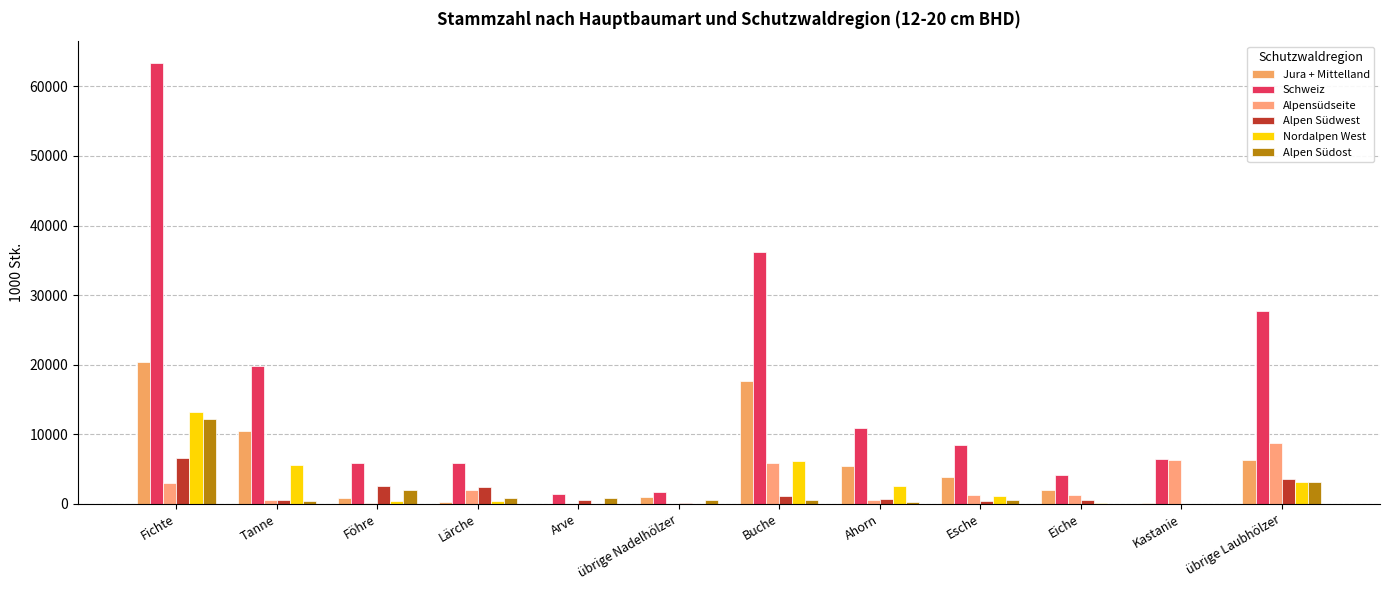

Is the value of Schweiz at Lärche greater than the value of Alpen Südost at Fichte?

No